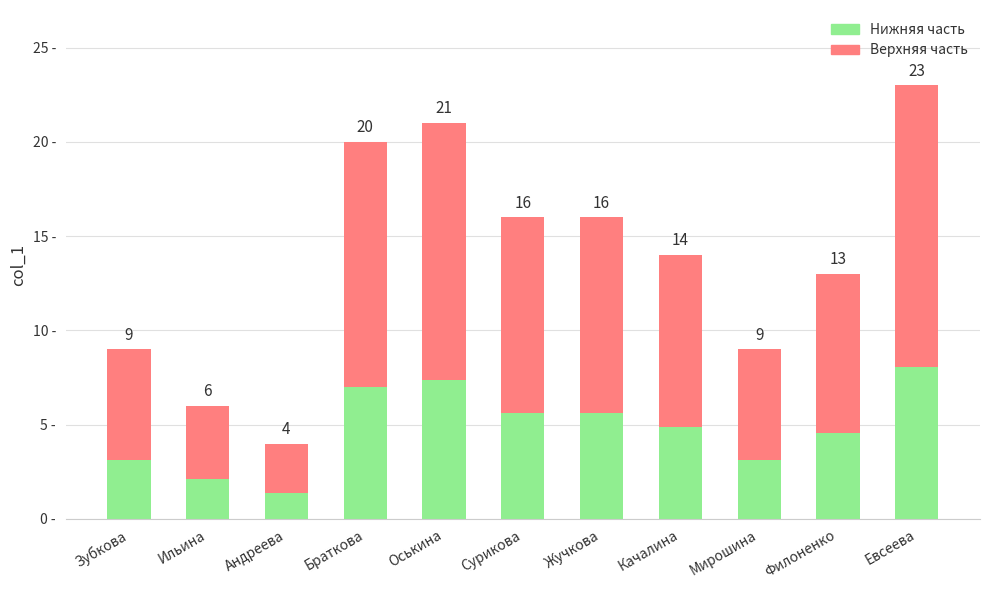

Does the chart contain any negative values?

No